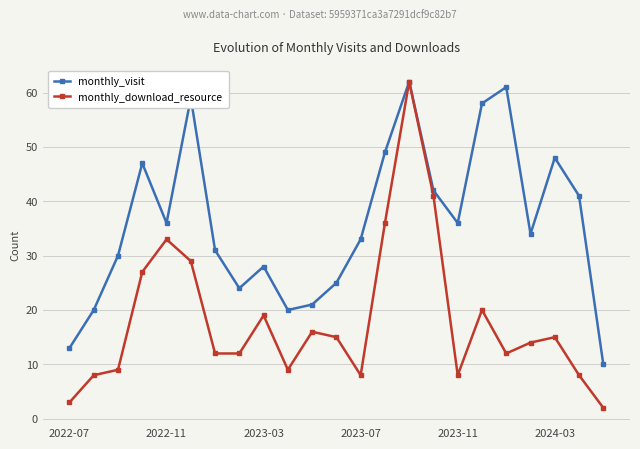

What is the smallest value displayed?

2